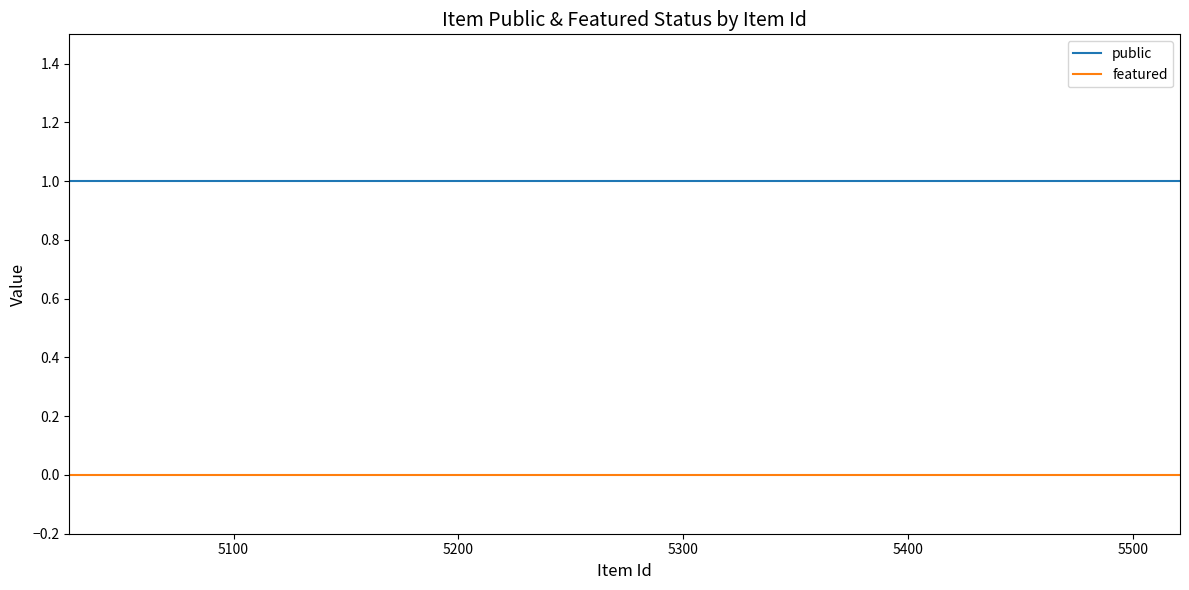

Which series has the largest total across all categories?

public